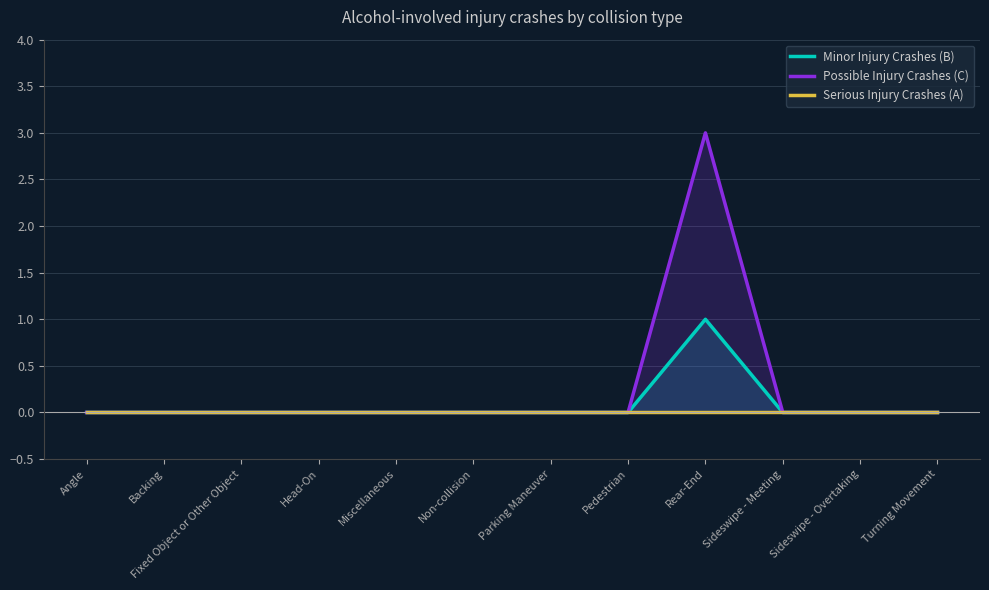

What is the sum of all Possible Injury Crashes (C) values?

3